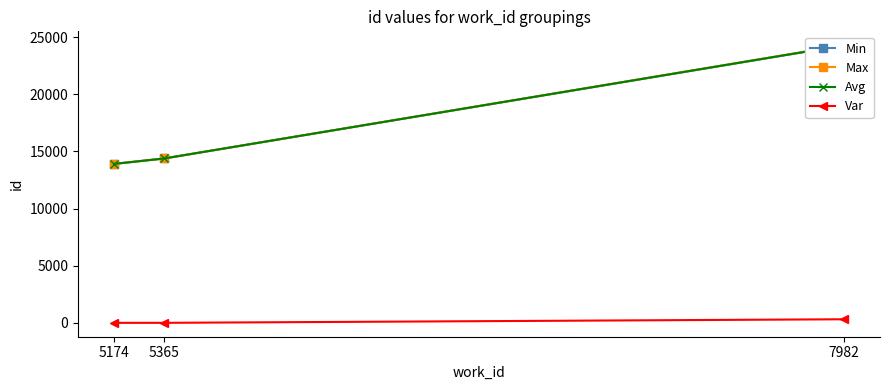

Which series has the widest spread of values?

Max